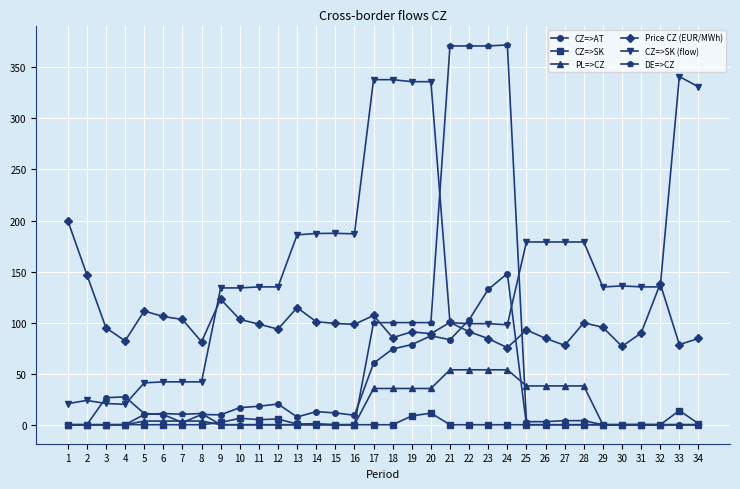

What is the total value across all series at 9?

268.9